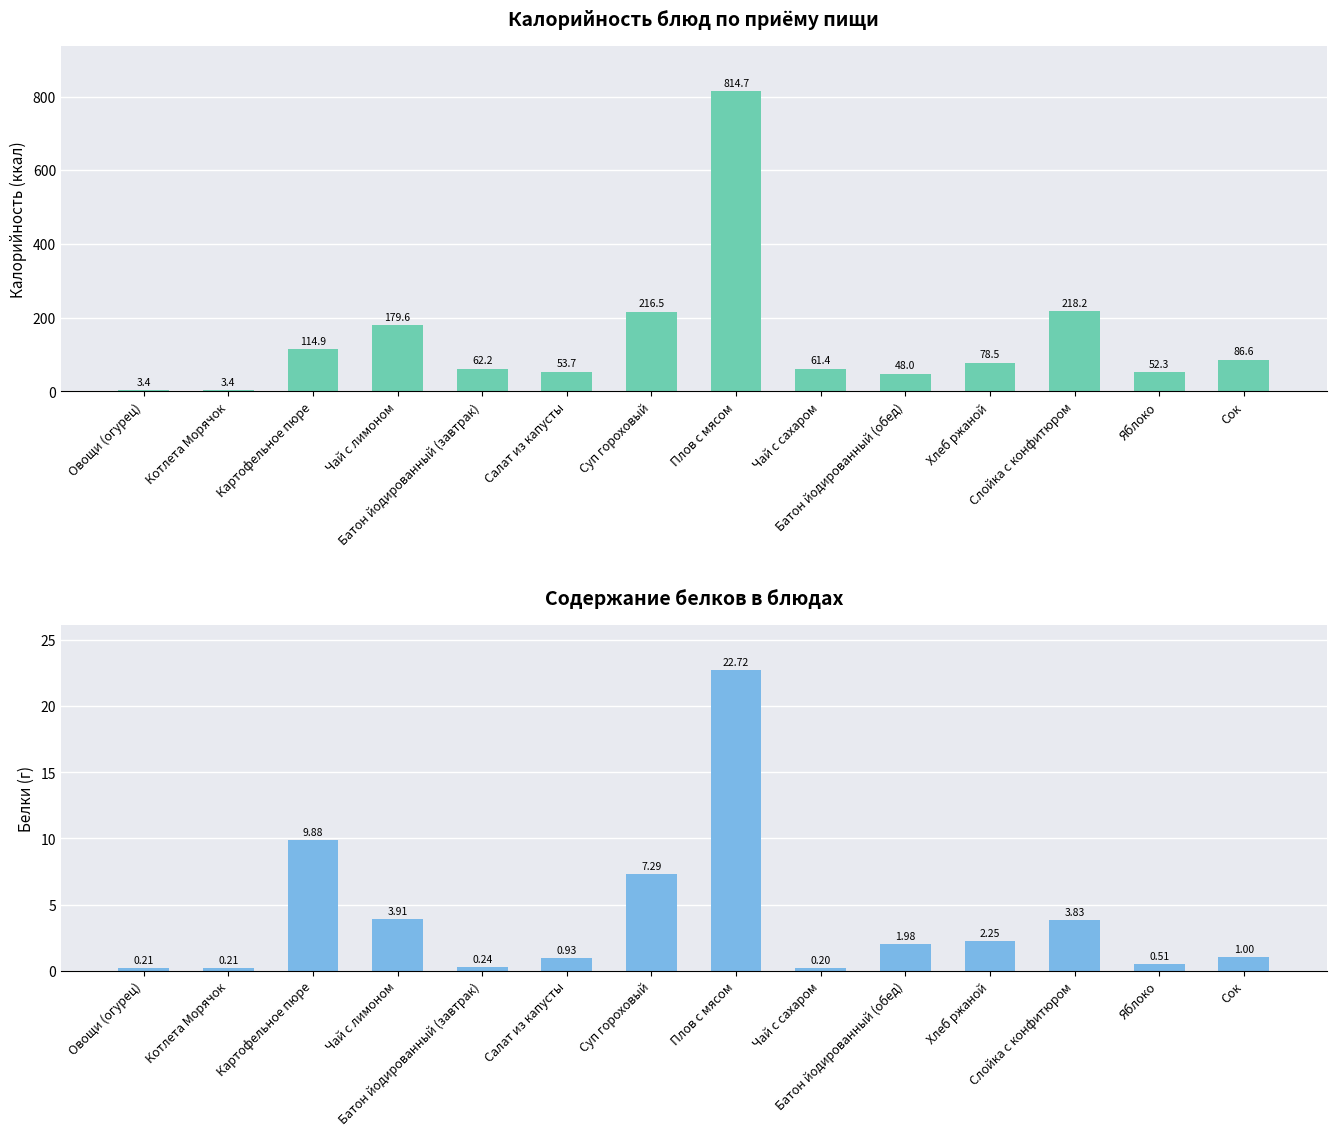

At which category is the sum across all series the highest?

Плов с мясом